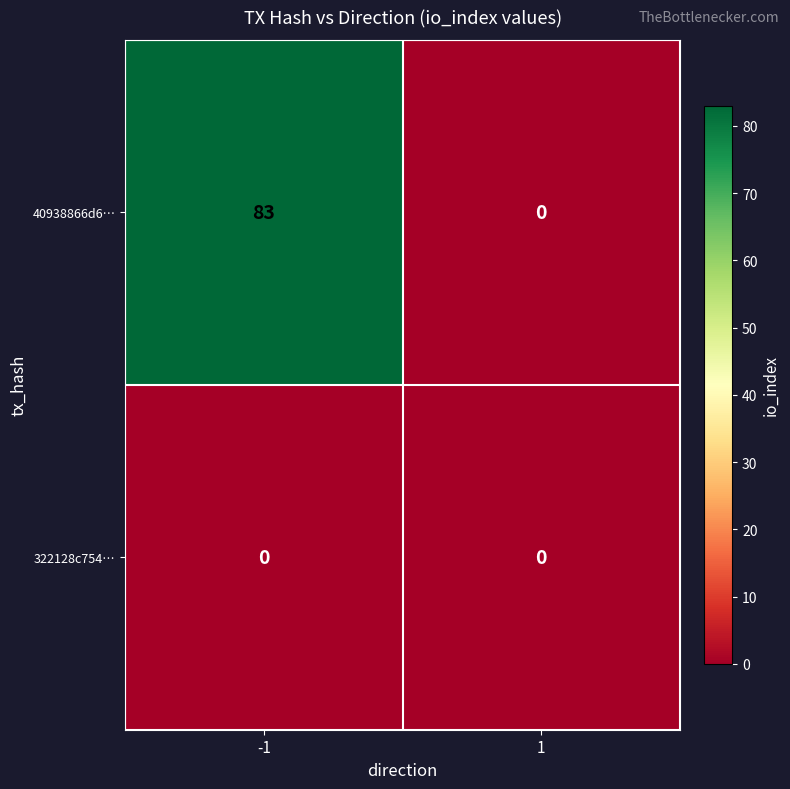

The value of 322128c754… at 1 is 0. True or false?

True